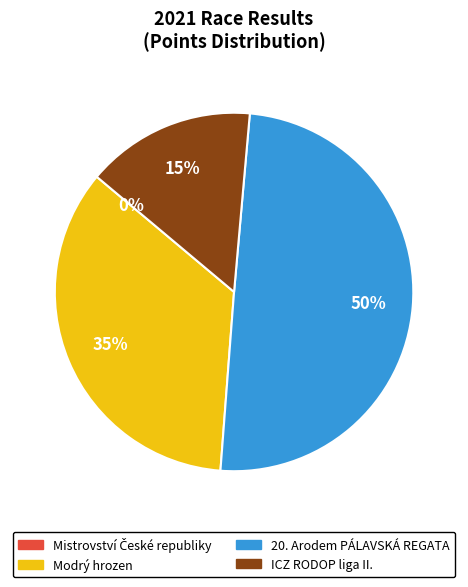

To the nearest percent, what percentage of the pie is 217019?

15%